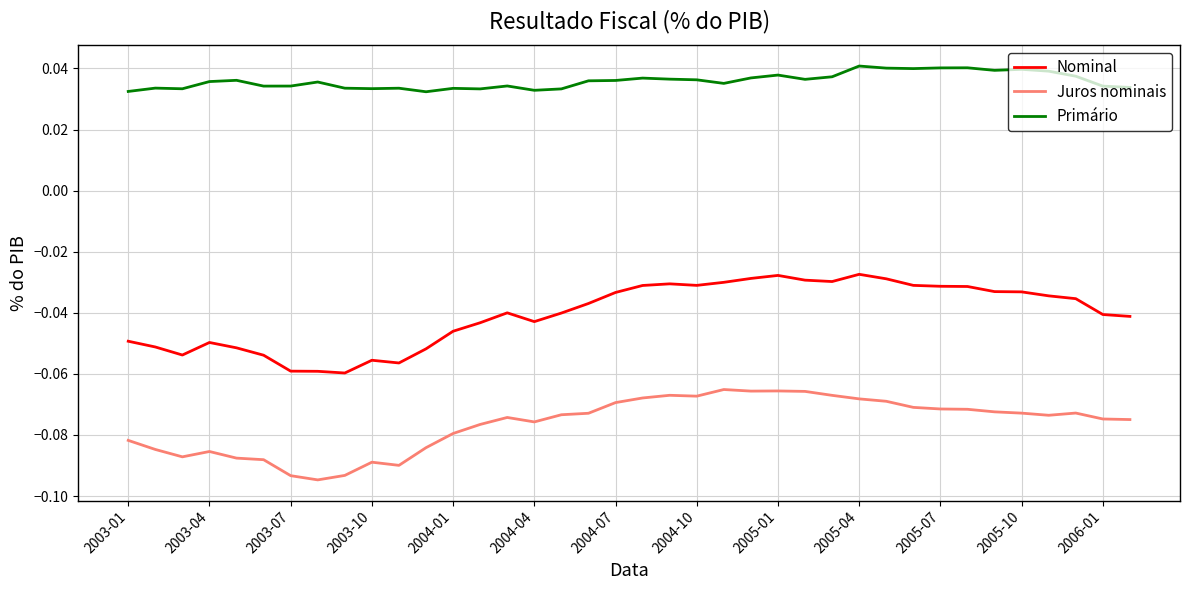

Is this an area chart (filled region under the line)?

No